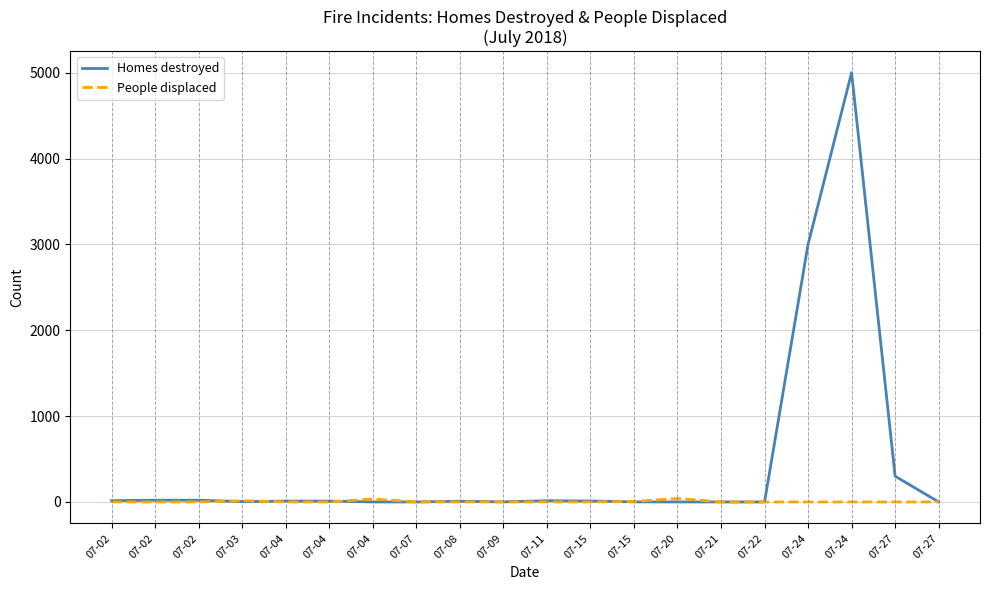

How many lines are shown in the chart?

2